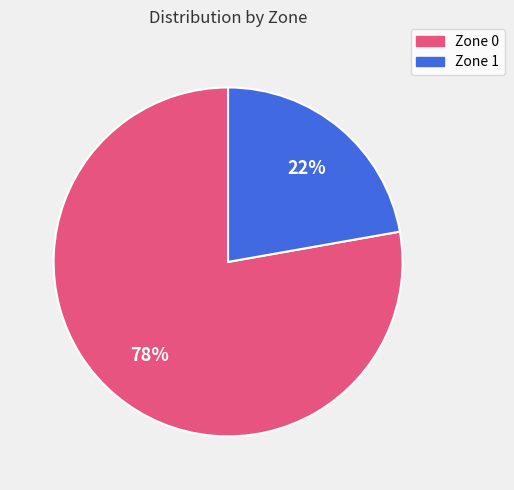

How many slices are in this pie chart?

2